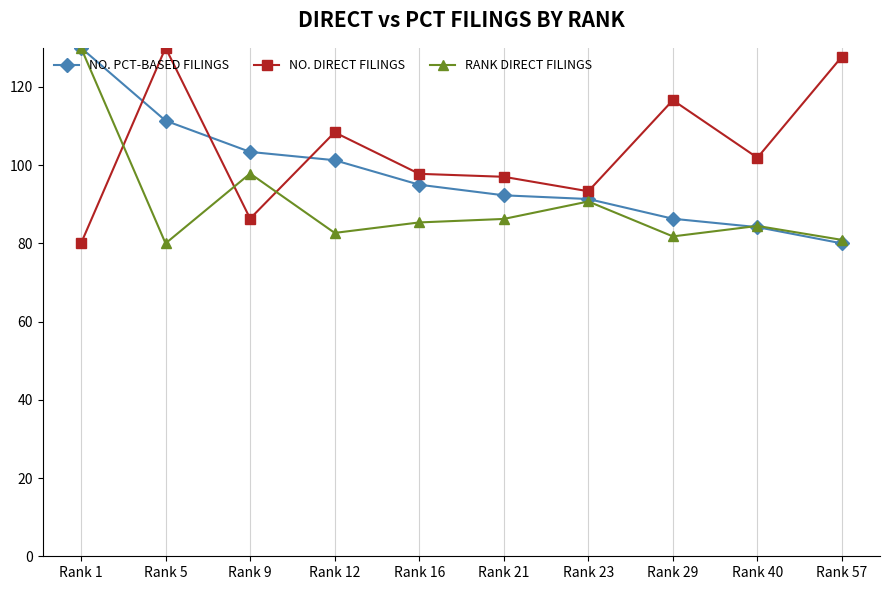

Which series changed the most between Rank 1 and Rank 40?

NO. PCT-BASED FILINGS